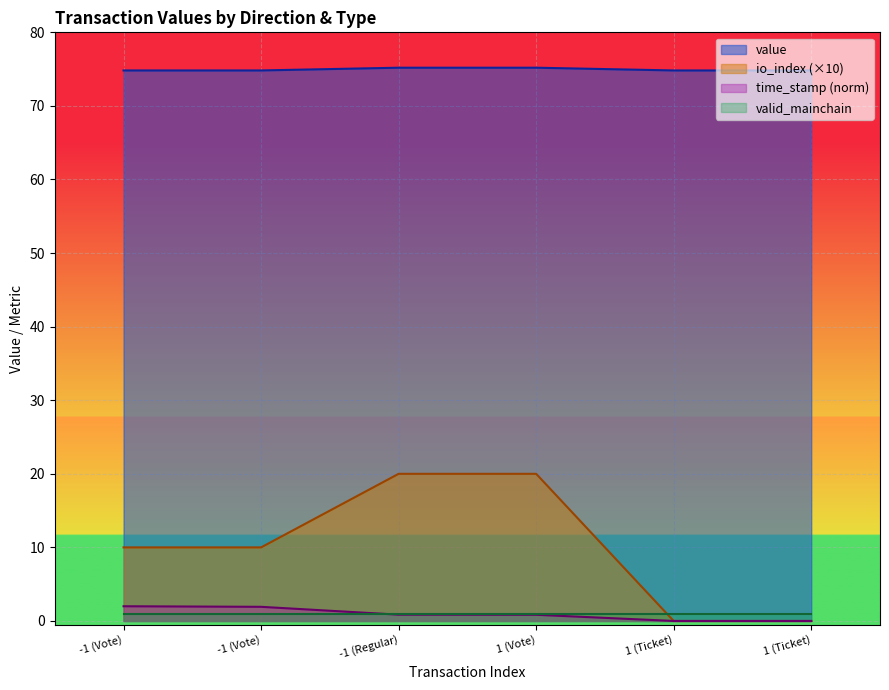

How many values in the io_index series exceed 10?

2